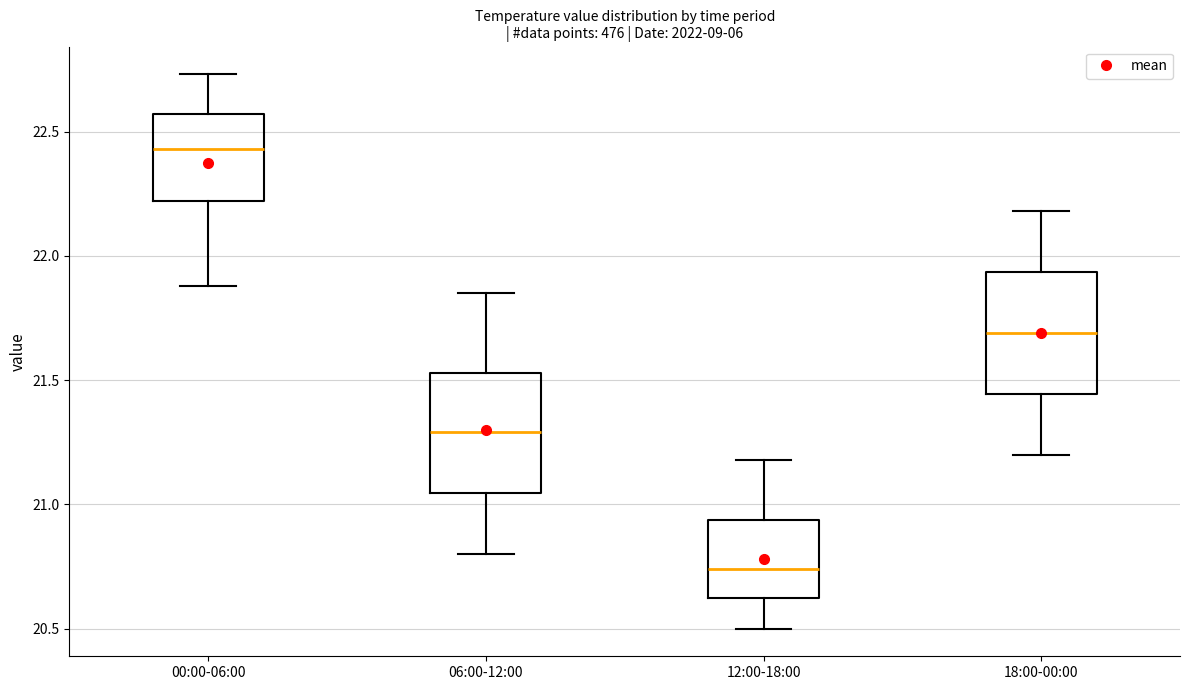

Where is the lower edge of the box for 12:00-18:00 on the y-axis? The values are not printed on the chart, so give them approximately, as read against the axis.

20.60